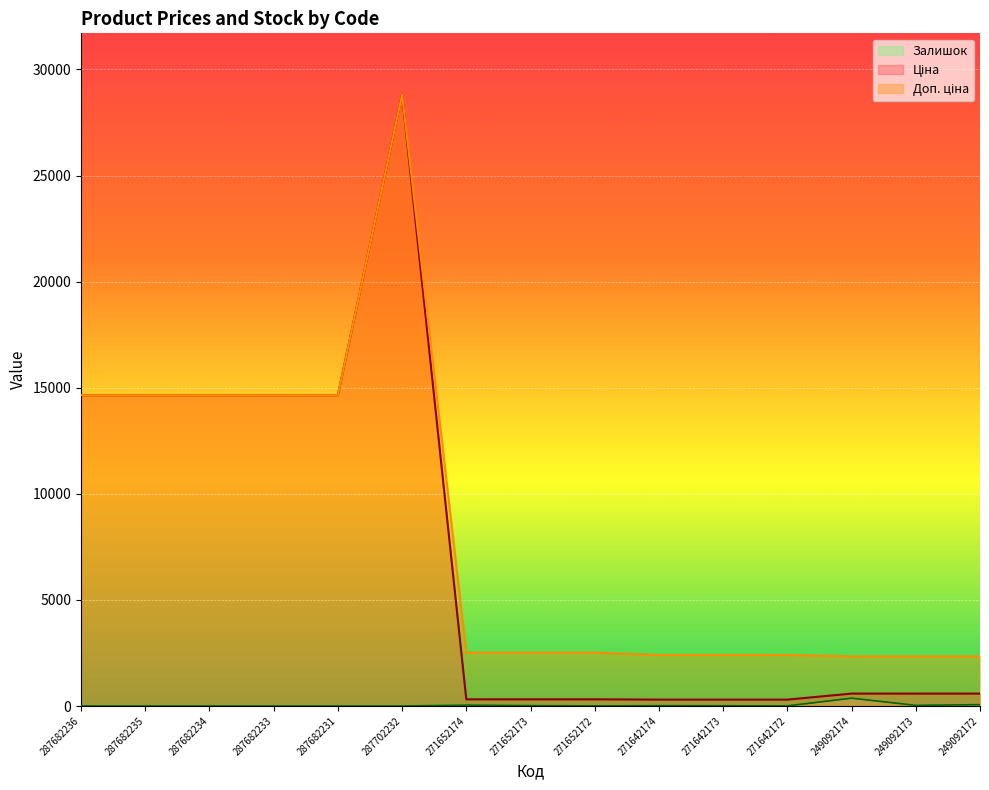

Which series has the largest total across all categories?

Доп. ціна